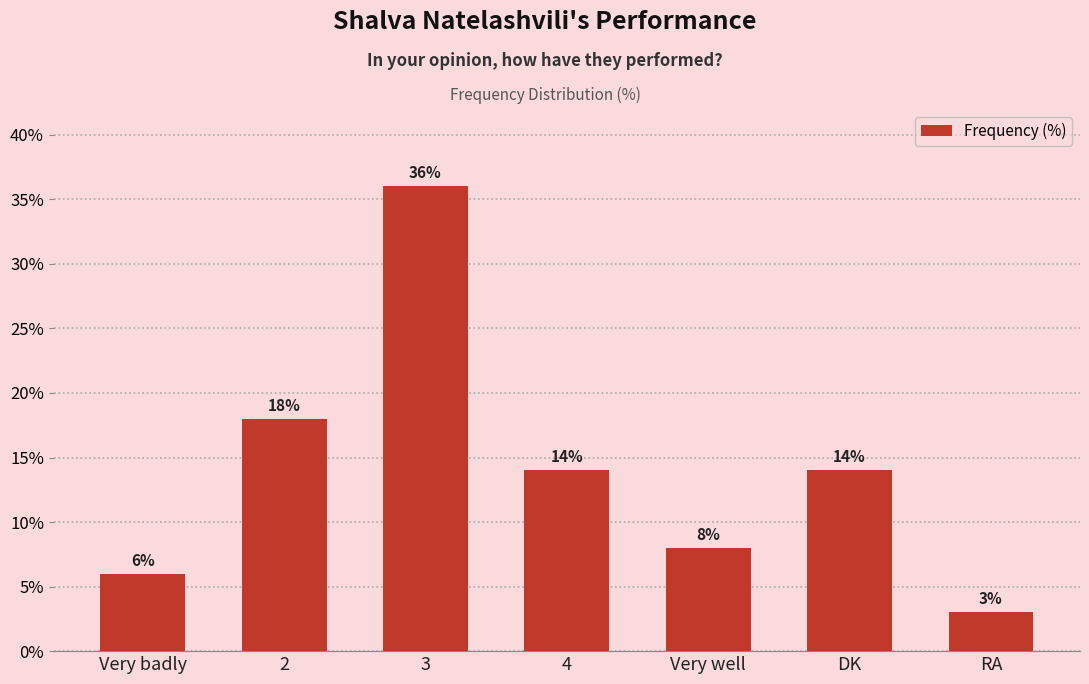

What is the approximate value at RA, to the nearest 5?

5